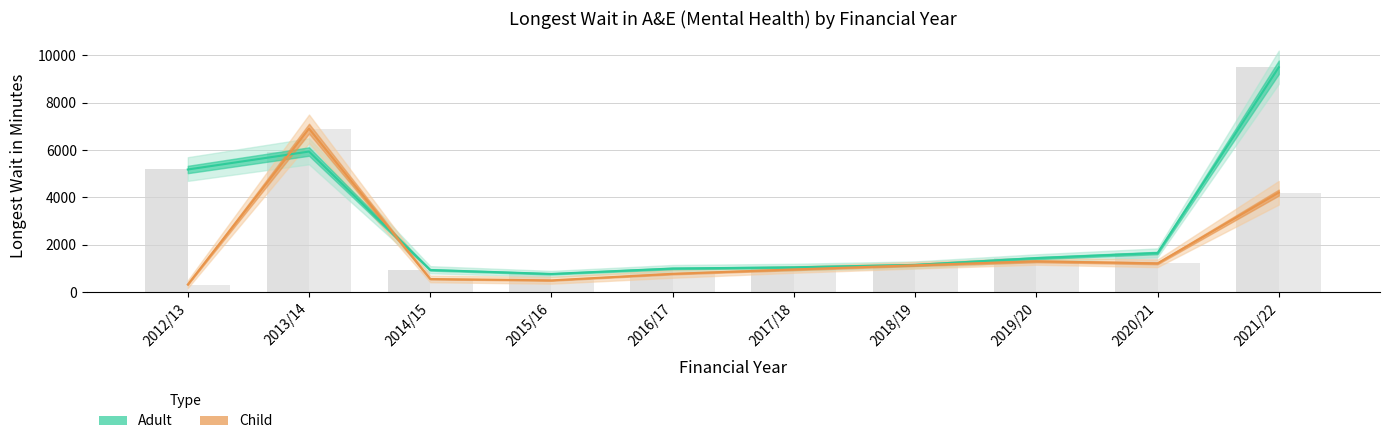

Reading left to right, transcribe all the data shown in this chart.

Adult: 5181	5939	940	772	1001	1051	1154	1440	1655	9497
Child: 324	6906	557	500	777	961	1139	1305	1218	4206